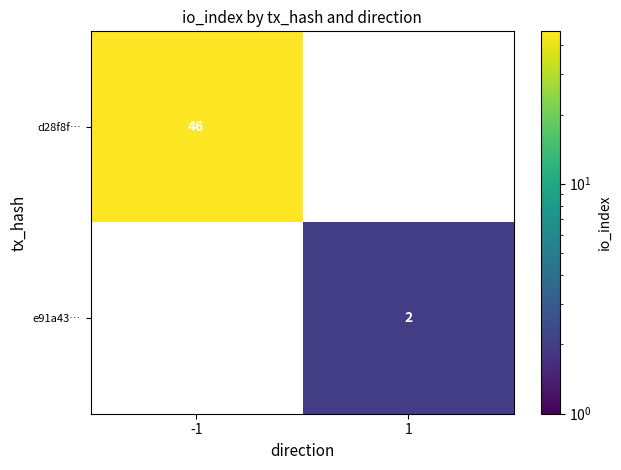

Is it true that d28f8f… equals 66 at -1?

False